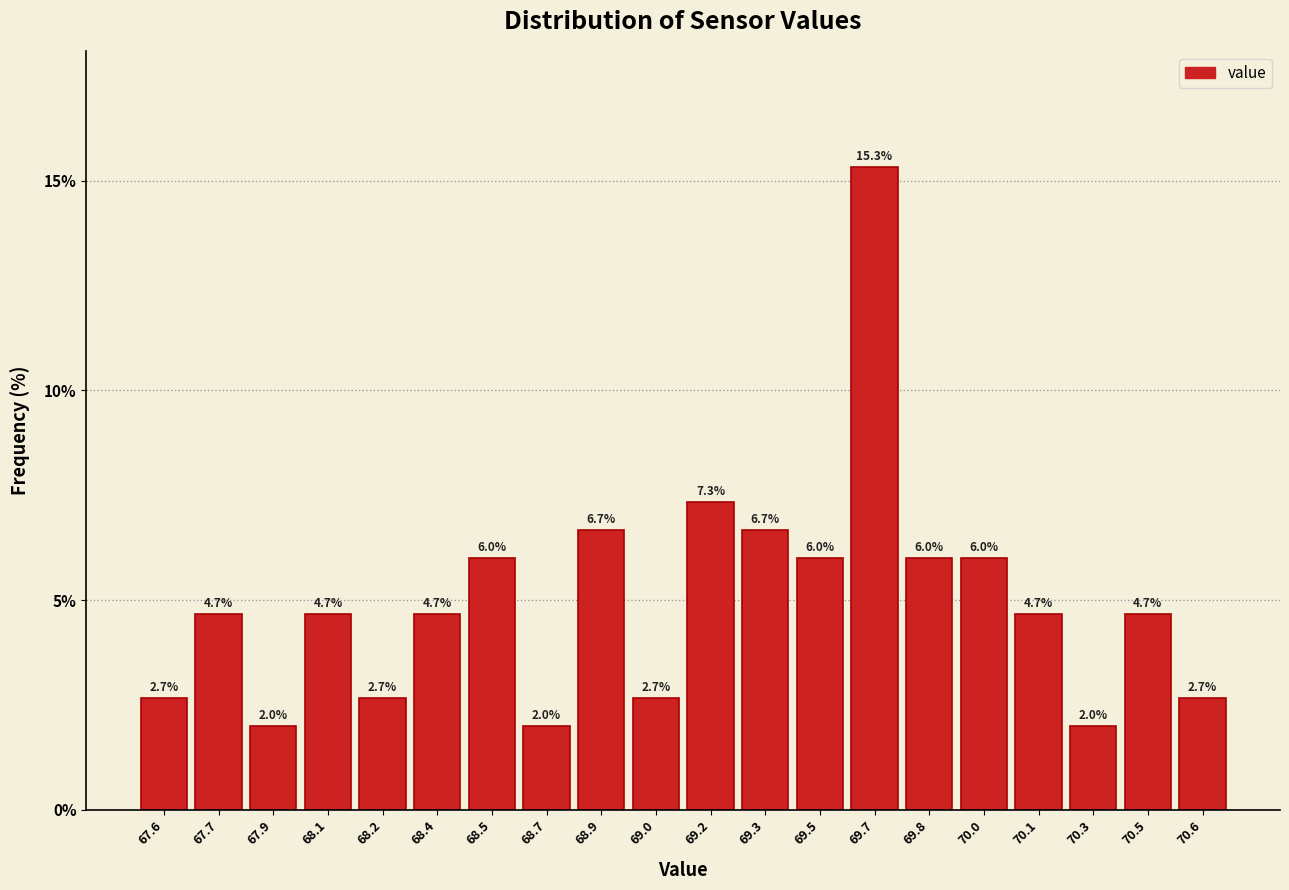

Reading left to right, what are all the values shown in this chart?

2.7	4.7	2.0	4.7	2.7	4.7	6.0	2.0	6.7	2.7	7.3	6.7	6.0	15.3	6.0	6.0	4.7	2.0	4.7	2.7